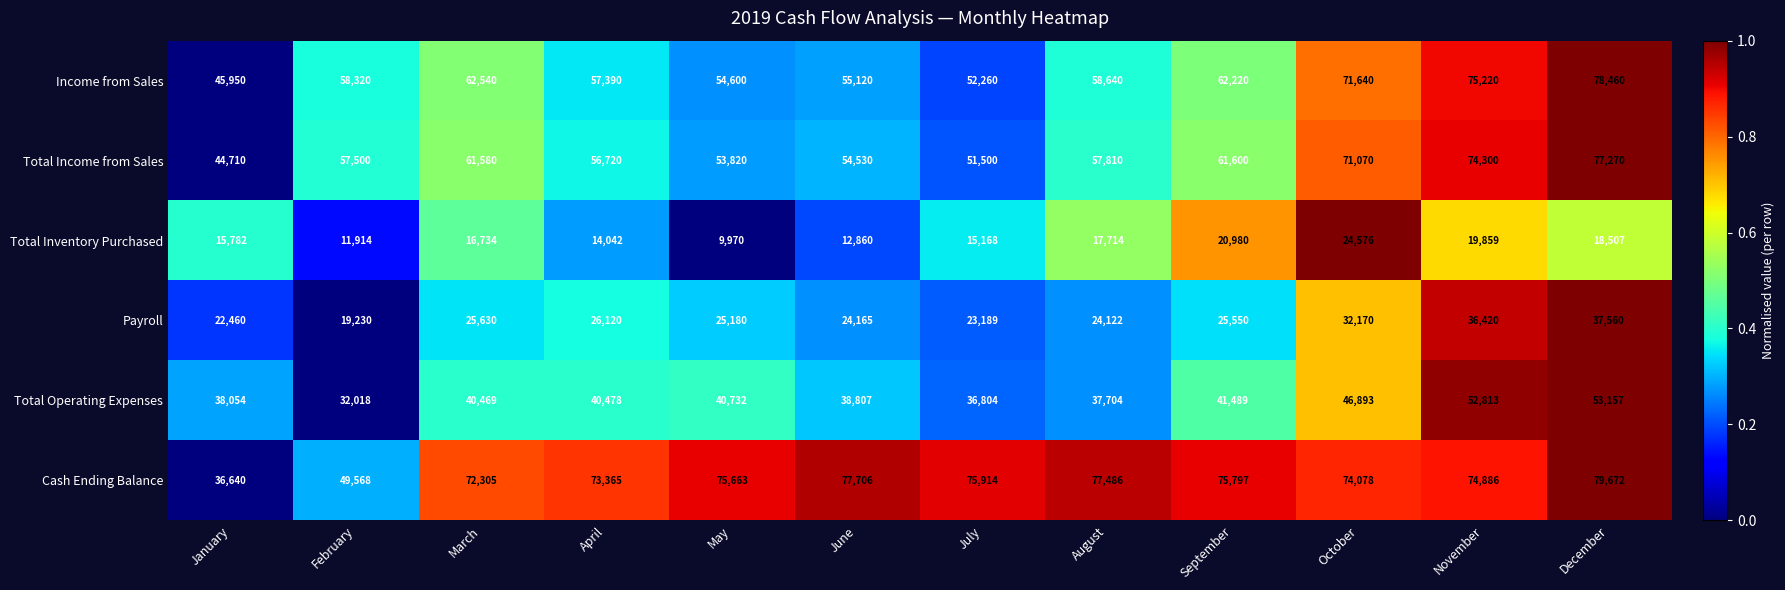

Which series changed the most between May and June?

Total Inventory Purchased